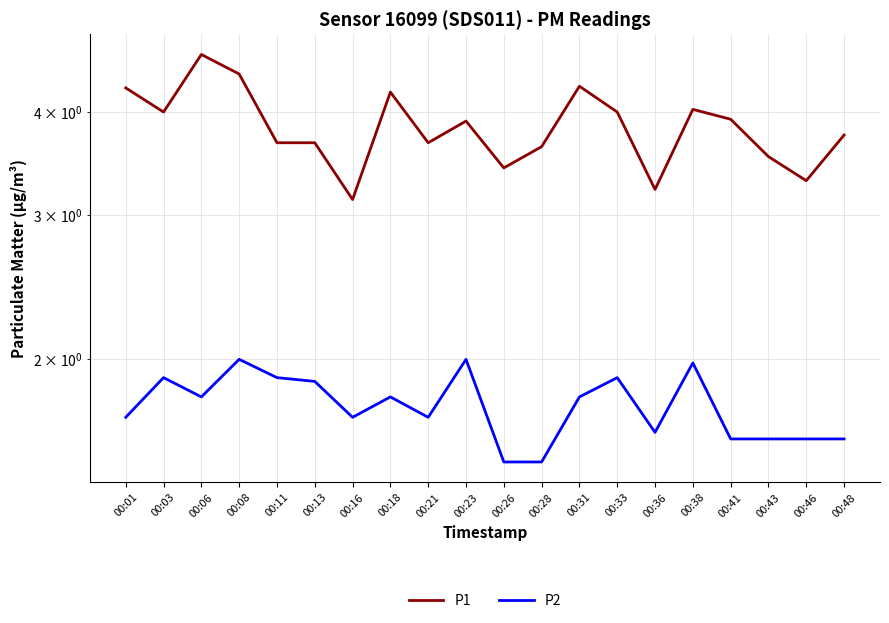

Which series has the widest spread of values?

P1